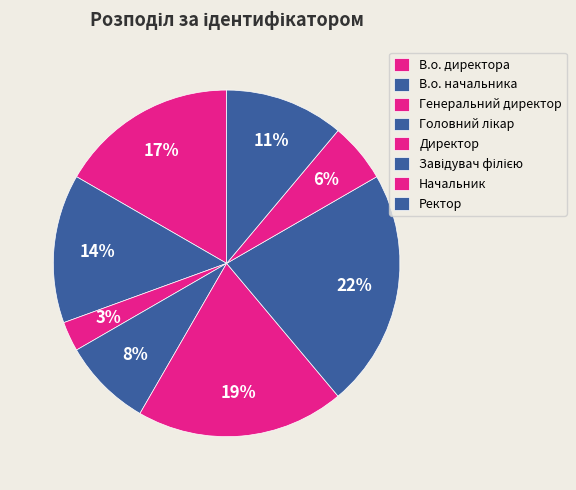

To the nearest percent, what portion does Генеральний директор represent?

3%